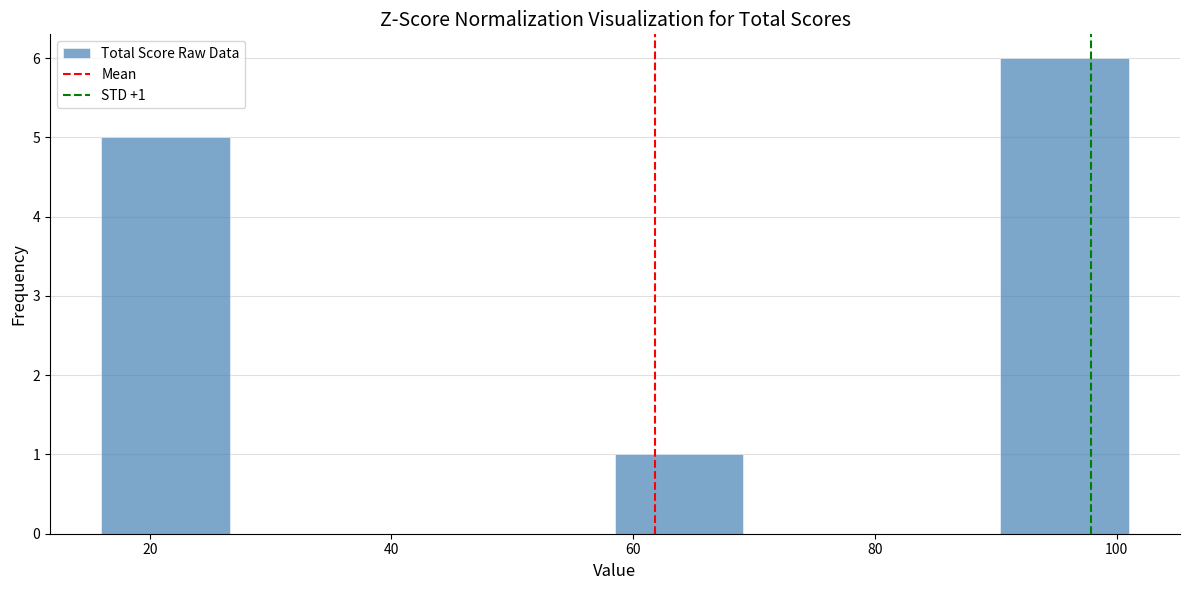

Over which range of the x-axis is the bar tallest?

90 to 102